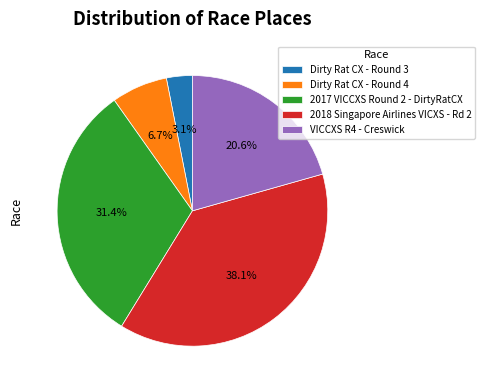

Rank the categories by value from highest to lowest.

2018 Singapore Airlines VICXS - Rd 2, 2017 VICCXS Round 2 - DirtyRatCX, VICCXS R4 - Creswick, Dirty Rat CX - Round 4, Dirty Rat CX - Round 3